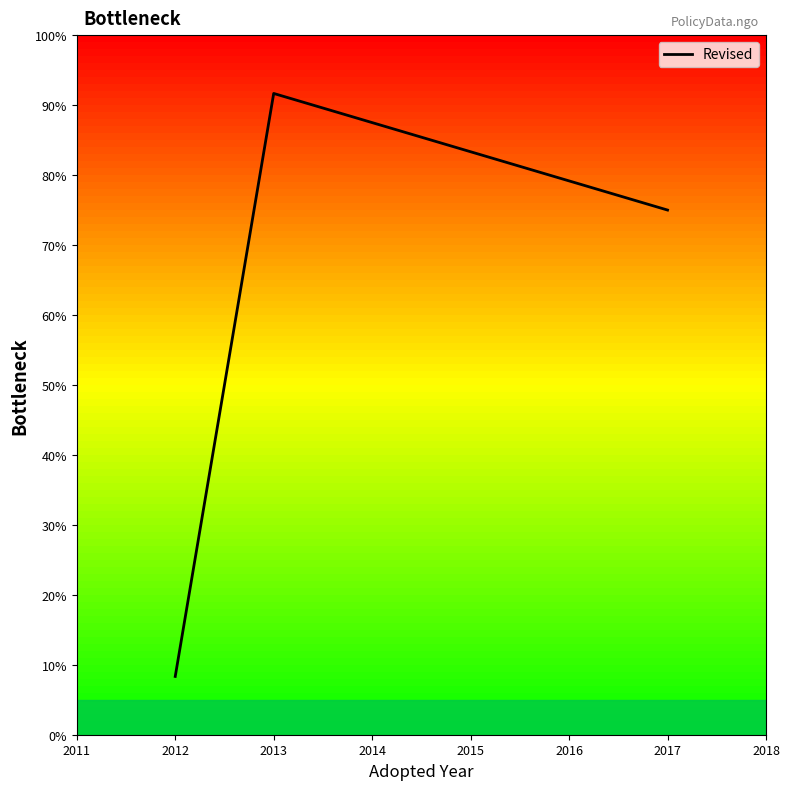

Approximately how many times larger is the value at 2012 compared to 2017?

0.1